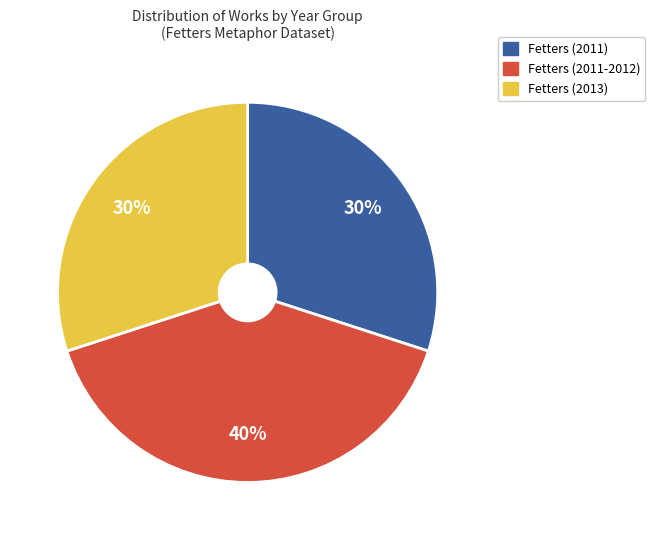

Is there a majority slice in this chart?

No